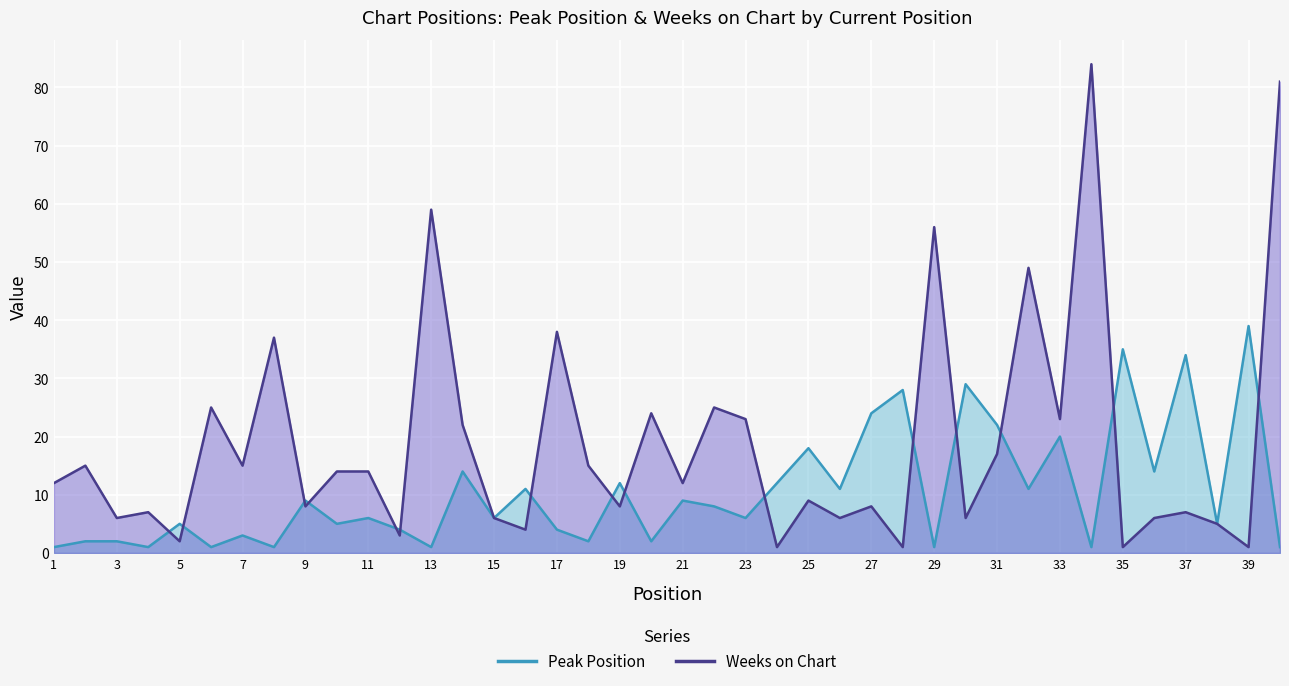

True or false: Weeks on Chart has more than 1 interior local peaks.

True